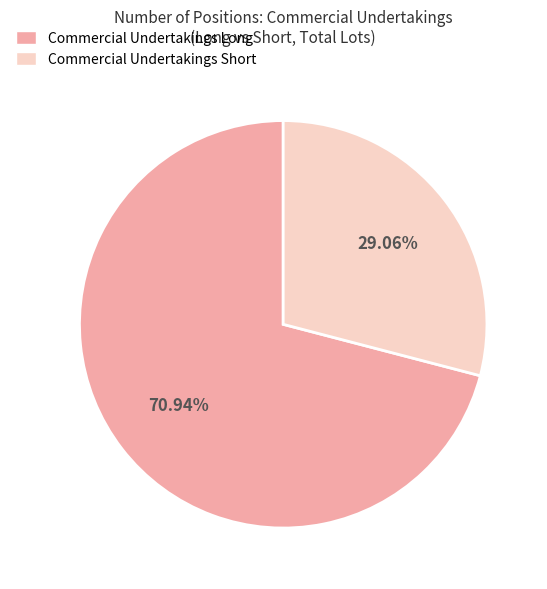

Which has a higher value, Commercial Undertakings Long or Commercial Undertakings Short?

Commercial Undertakings Long